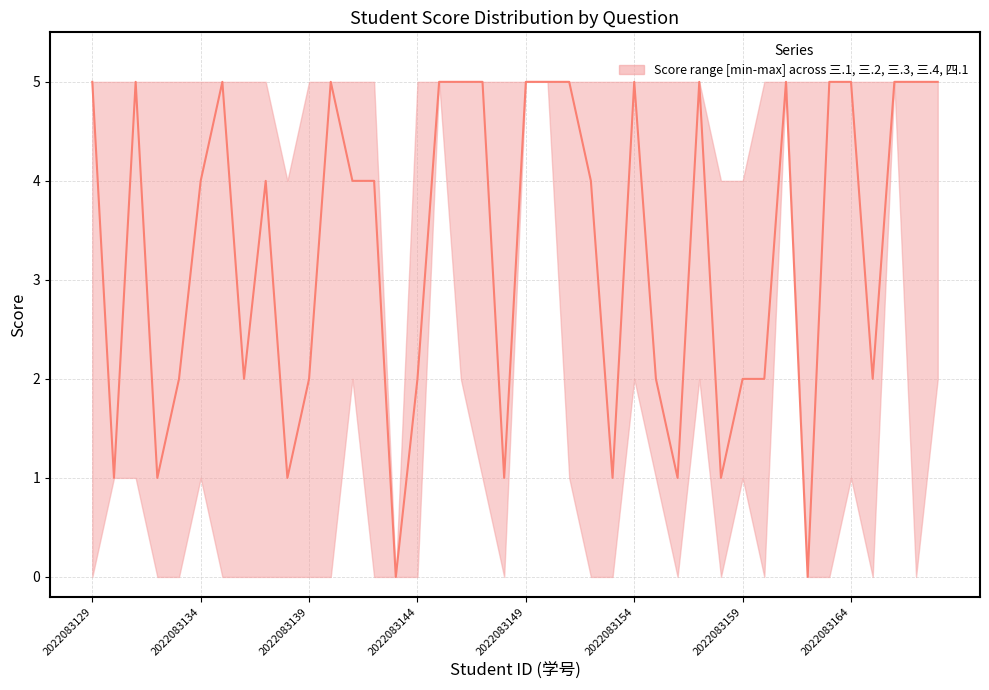

What is the value of the 四.1(5分) point at the 7th from the left?

5